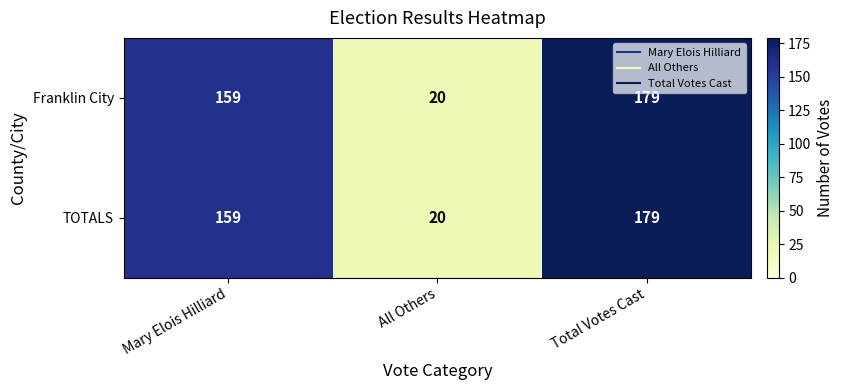

The value of TOTALS at Total Votes Cast is 179. True or false?

True